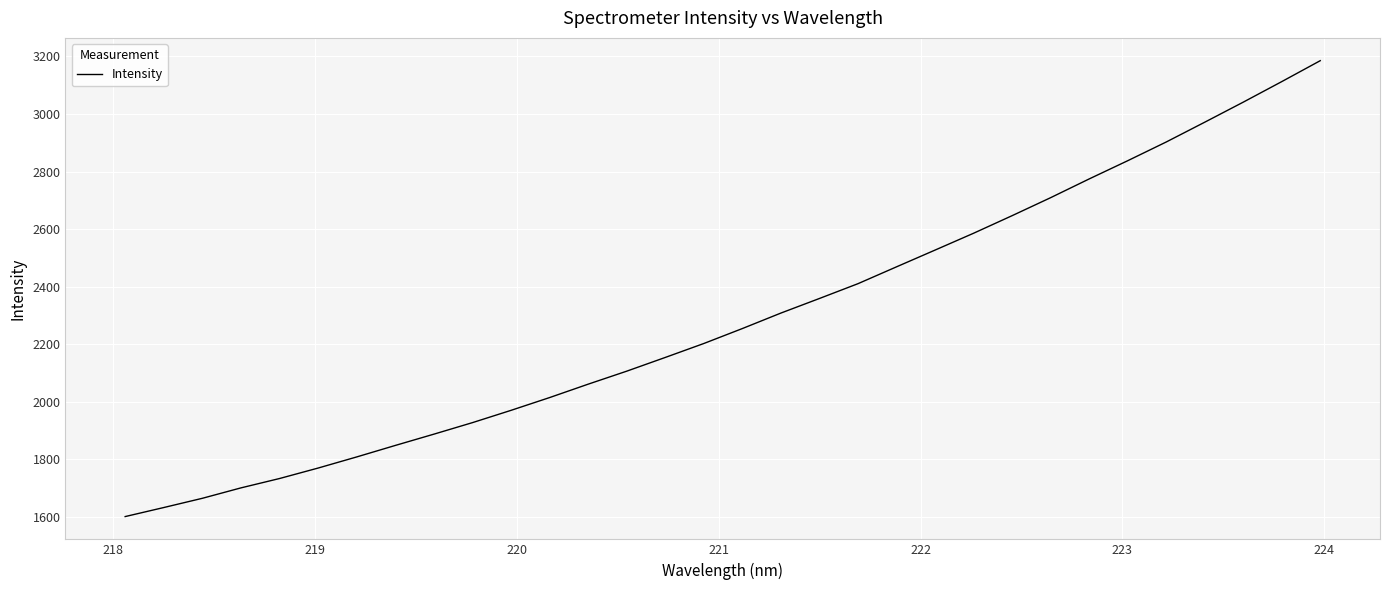

True or false: there are more than 1 points higher than both neighbors.

False